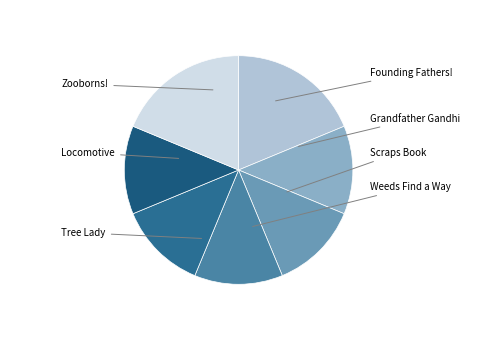

To the nearest percent, what percentage of the pie is Scraps Book?

12%